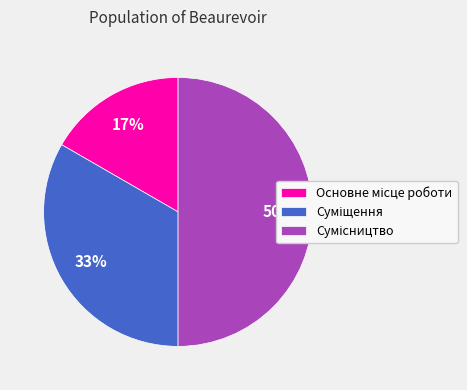

To the nearest percent, what is the difference between the largest and smallest slice percentages?

33%